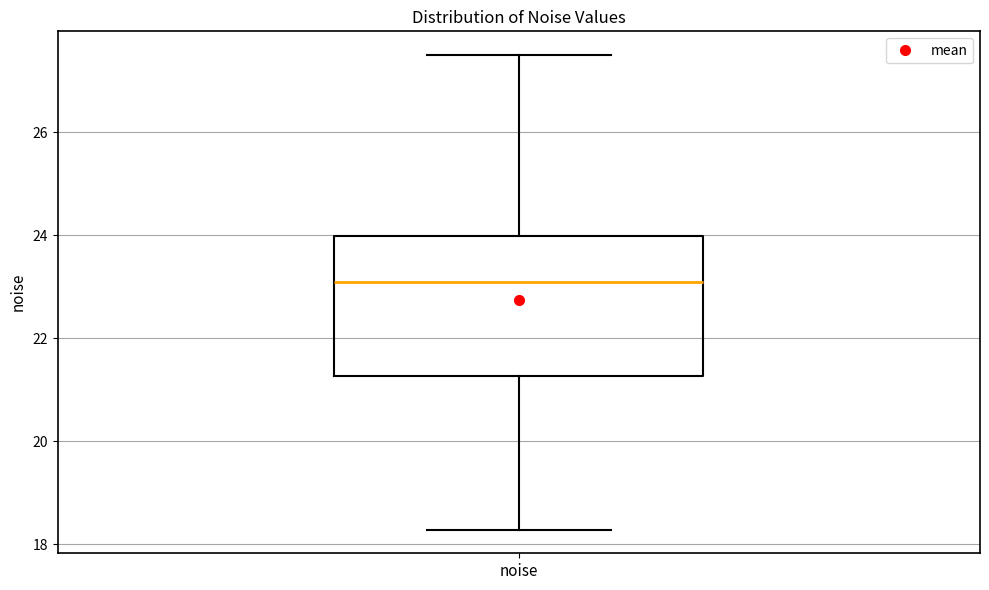

Read this box plot against the y-axis: the position of the median line, the range covered by the box, and the ends of both whiskers. The values are not printed on the chart, so give them approximately, as read against the axis.

median 23.2, box 21.2 to 24.0, whiskers 18.2 to 27.4